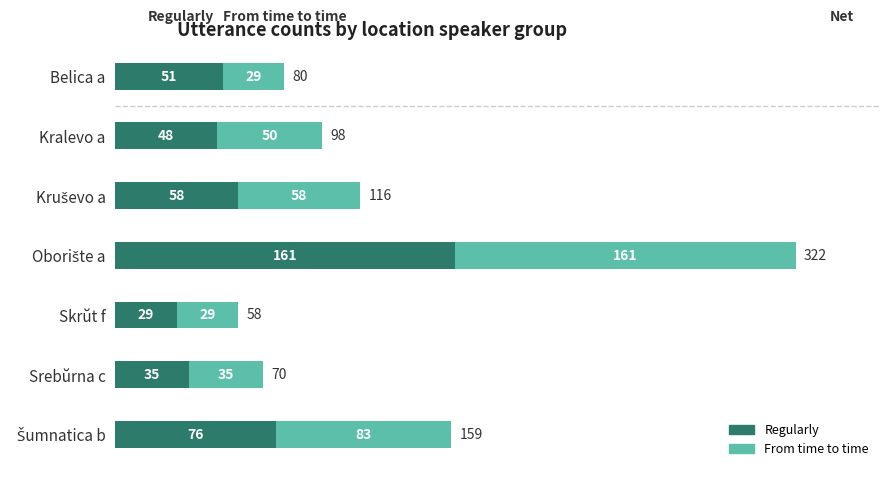

What is the average value of the Regularly series?

65